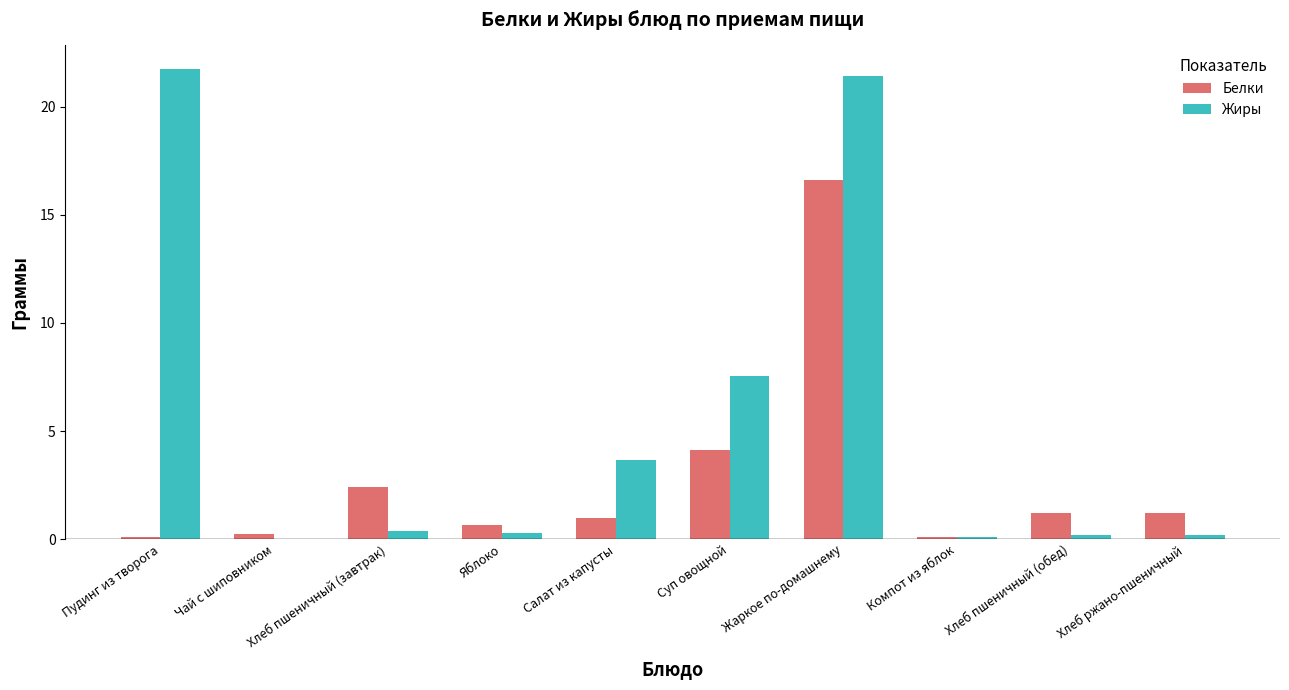

Between Пудинг из творога and Хлеб пшеничный (обед), which series saw the biggest shift?

Жиры